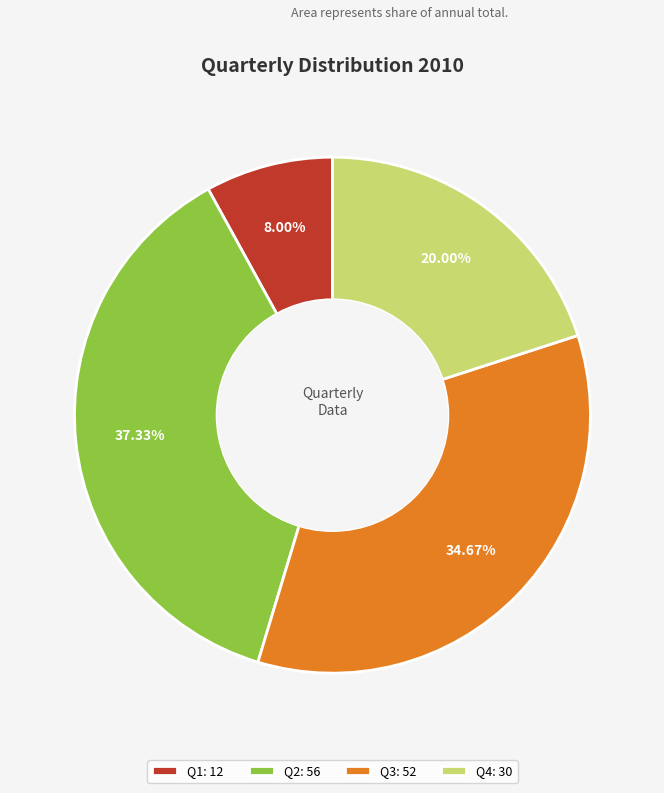

How many segments does this pie chart have?

4